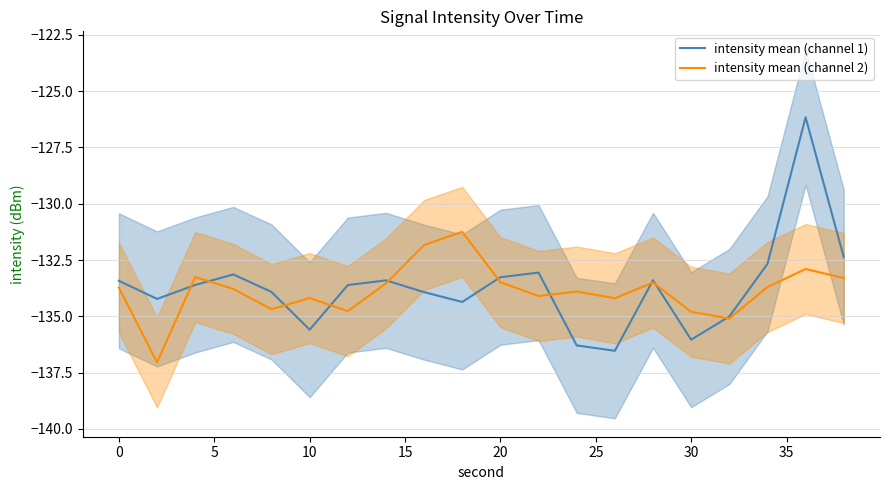

Is it true that intensity mean (channel 2) equals -216.1 at 30?

False